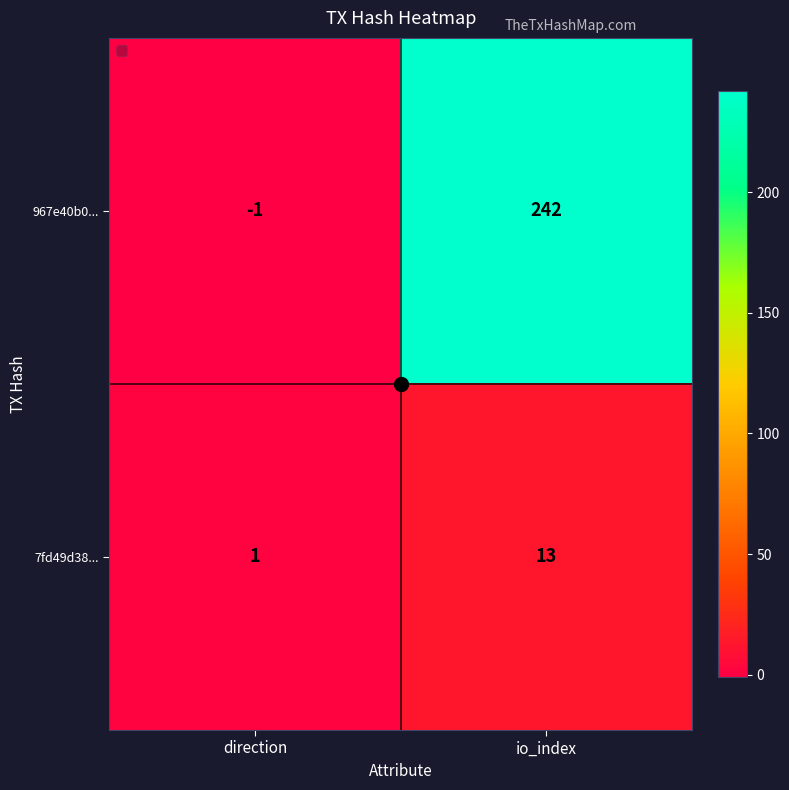

What is the difference between the maximum and minimum values in the 7fd49d38... series?

12